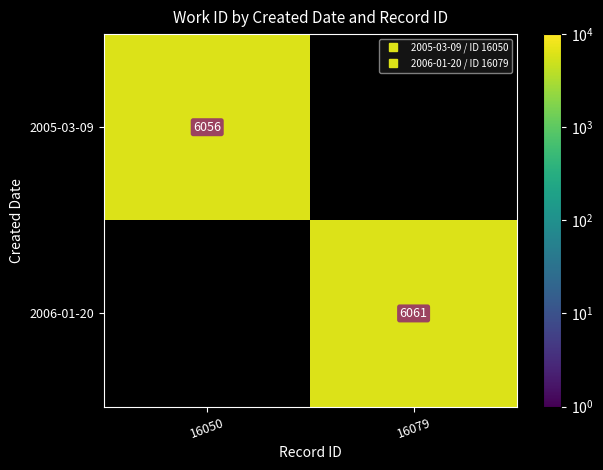

Which category has the highest value in the 2005-03-09 series?

16050